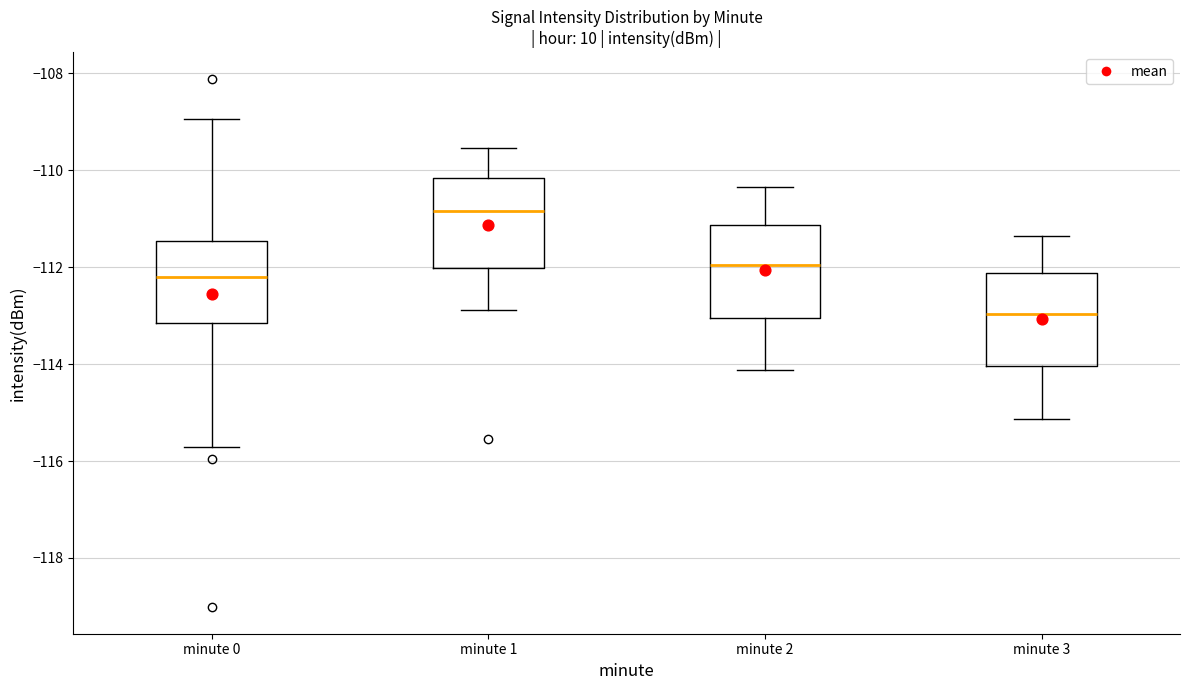

Reading left to right, transcribe this box plot: for each box, give where its median line is, the range the box spans, and where its two whiskers end, as read against the y-axis. The values are not printed on the chart, so give them approximately, as read against the axis.

minute 0: median -112.2, box -113.2 to -111.4, whiskers -115.8 to -109.0
minute 1: median -110.8, box -112.0 to -110.2, whiskers -112.8 to -109.6
minute 2: median -112.0, box -113.0 to -111.2, whiskers -114.2 to -110.4
minute 3: median -113.0, box -114.0 to -112.2, whiskers -115.2 to -111.4